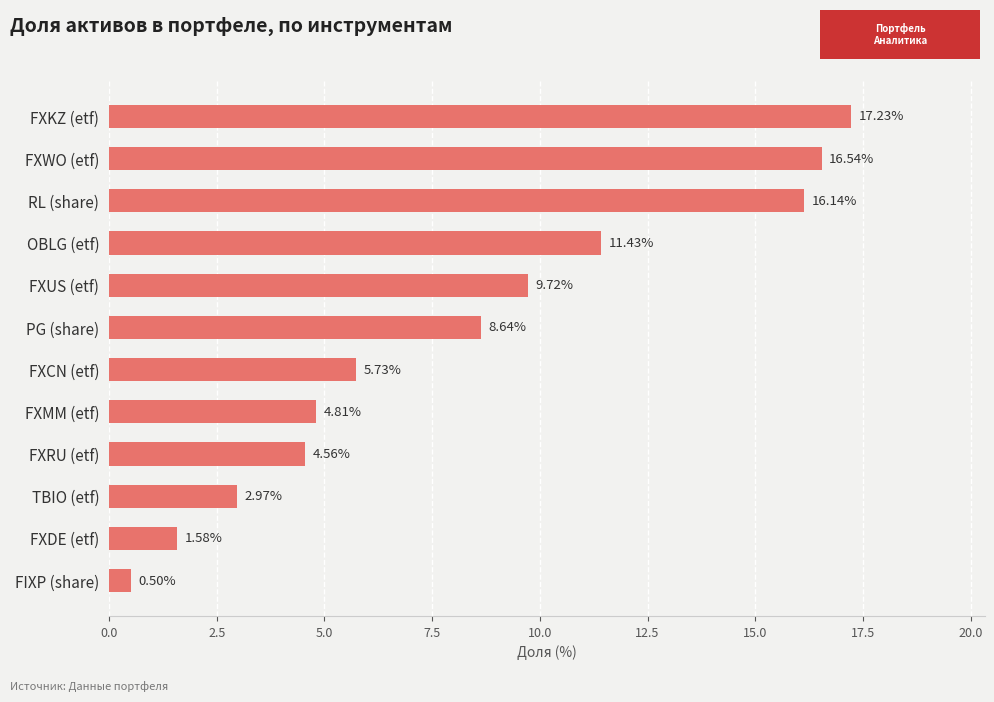

At which label is the value closest to 8?

PG (share)